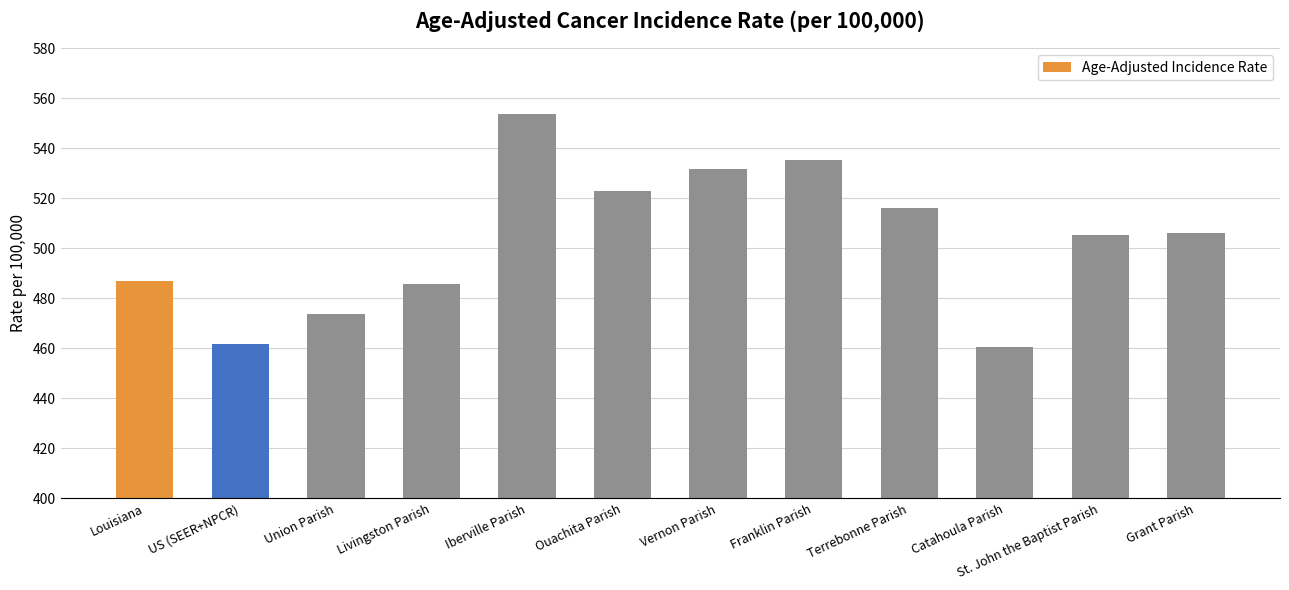

Between Livingston Parish and Vernon Parish, which is larger?

Vernon Parish